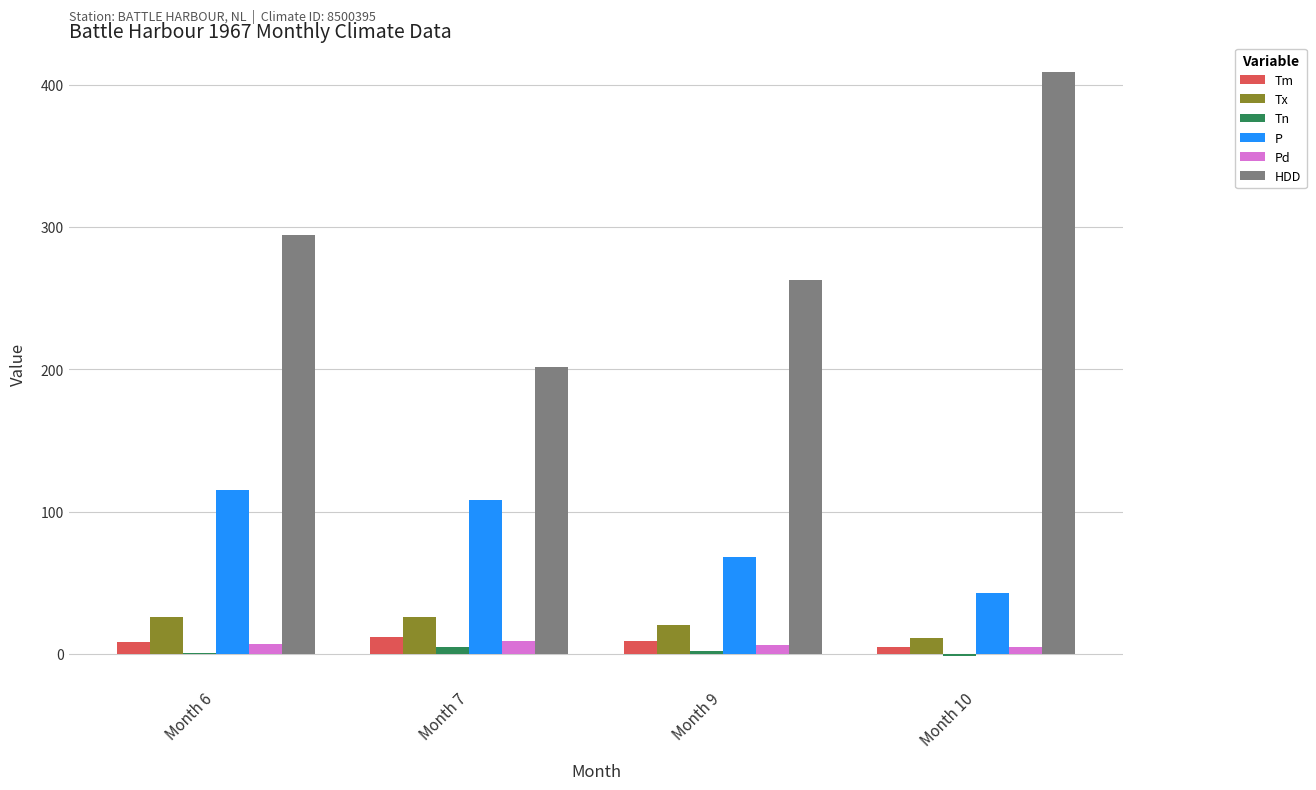

The value of HDD at Month 6 is 510.5. True or false?

False